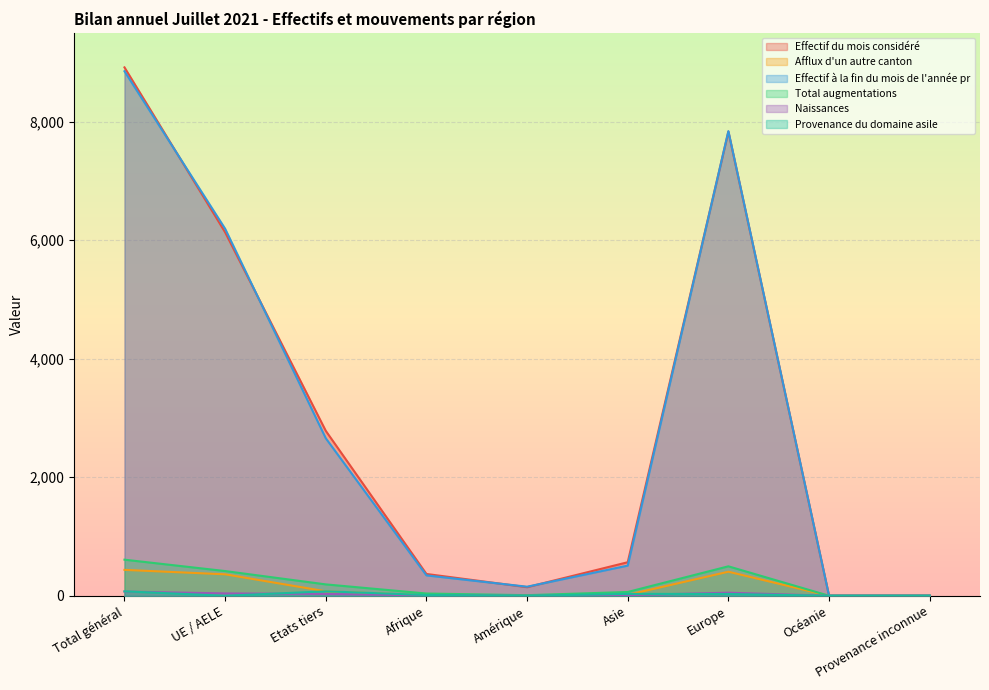

Which series has the largest range (max minus min)?

Effectif du mois considéré